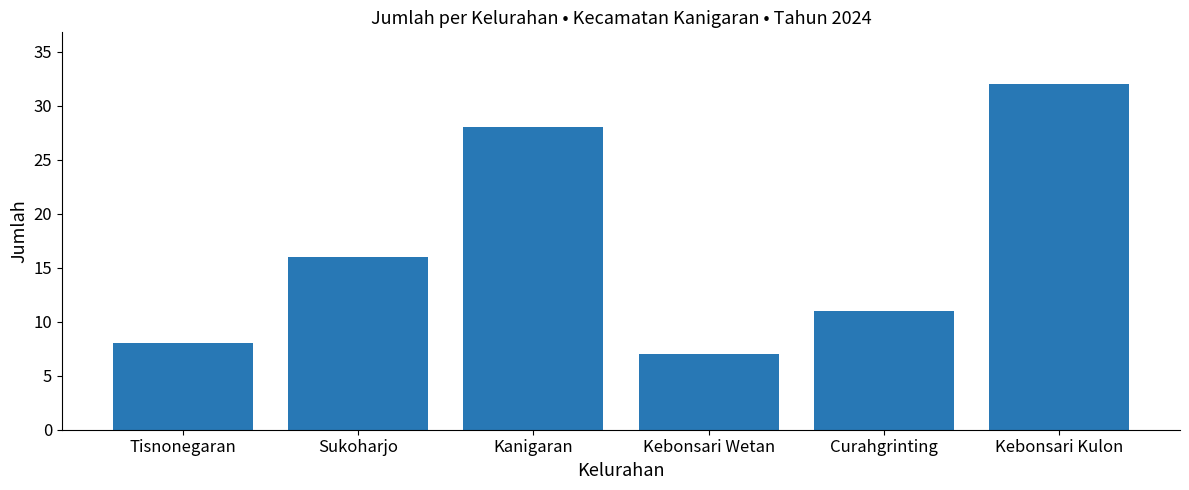

What is the change in value from Sukoharjo to Kebonsari Wetan?

-9